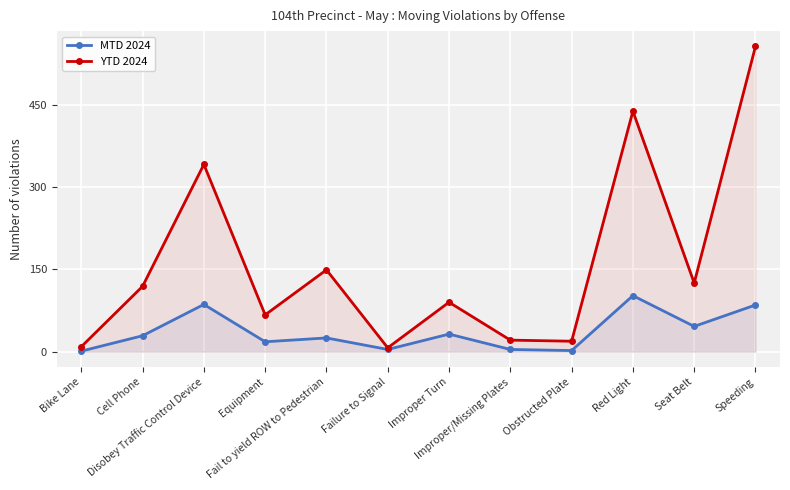

What are all the series names shown in the legend?

MTD 2024, YTD 2024